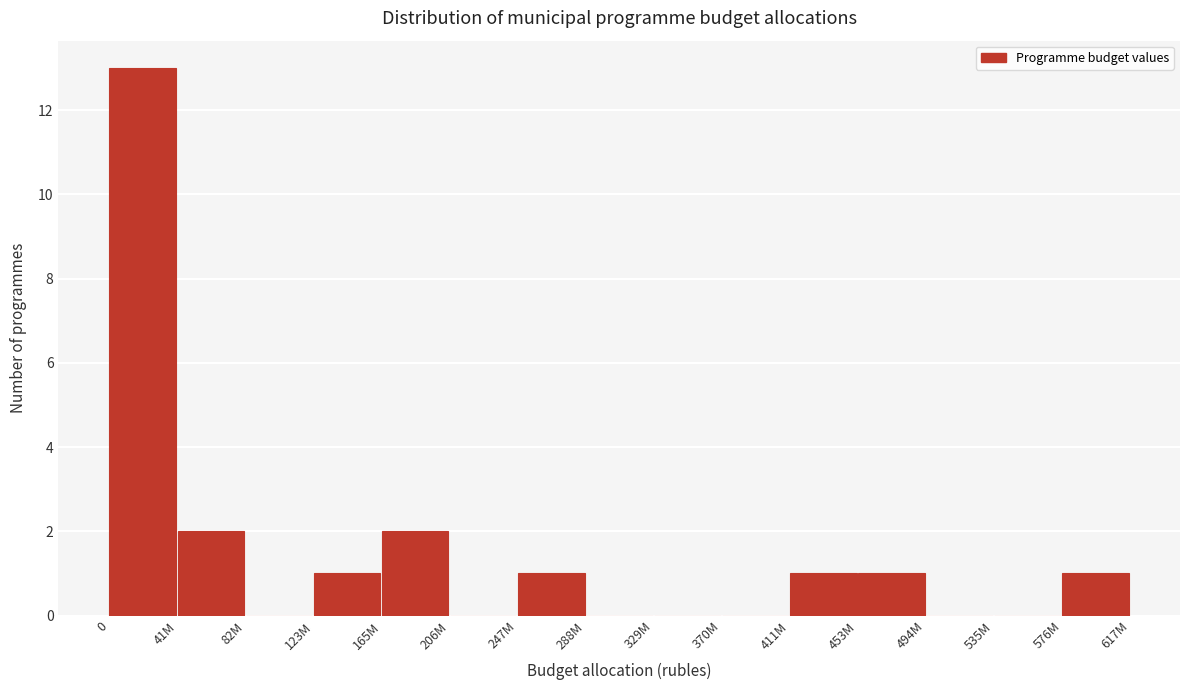

Reading left to right, what are all the values shown in this chart?

0=13	41M=2	82M=0	123M=1	165M=2	206M=0	247M=1	288M=0	329M=0	370M=0	411M=1	453M=1	494M=0	535M=0	576M=1